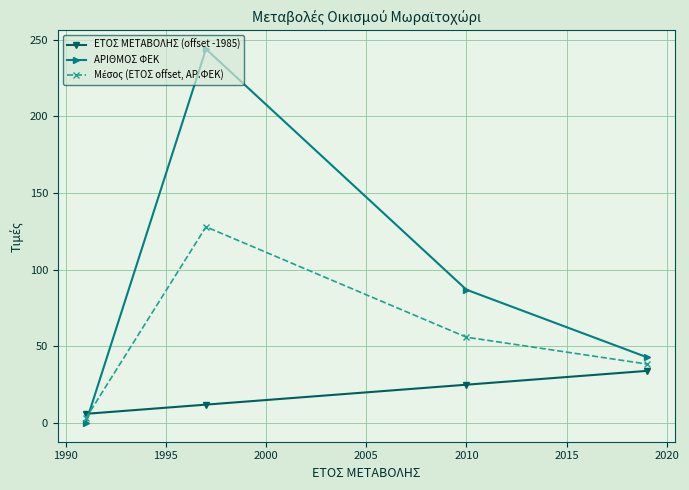

Which series has the largest range (max minus min)?

ΑΡΙΘΜΟΣ ΦΕΚ